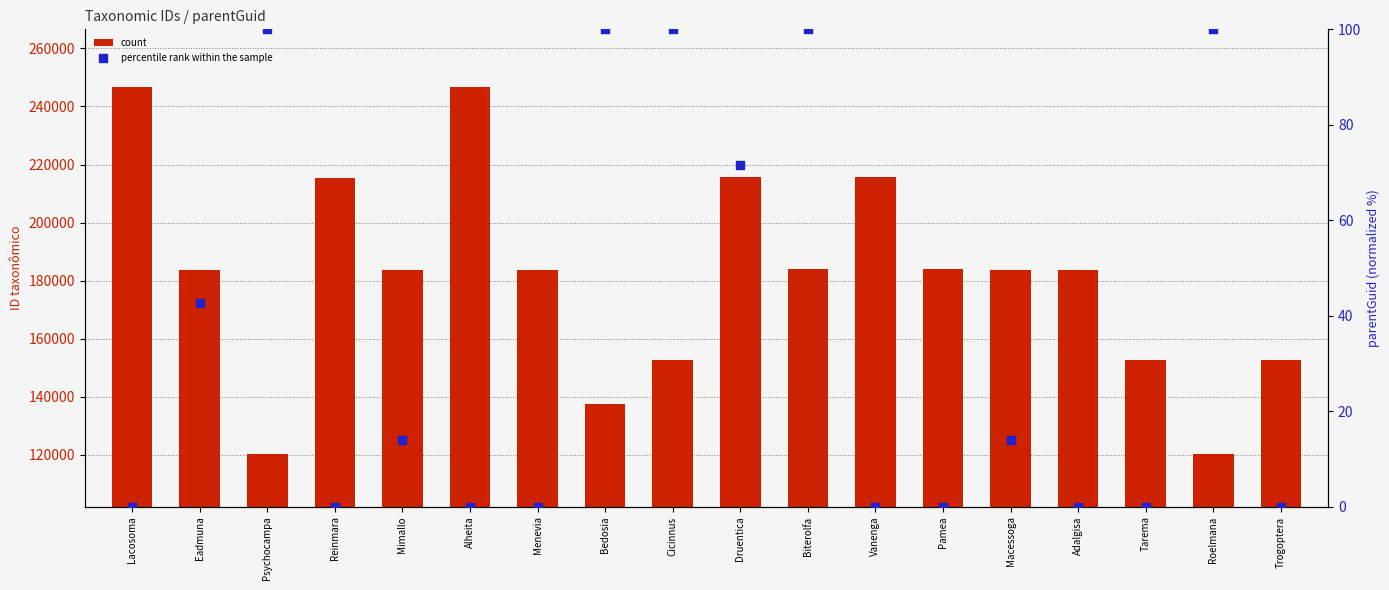

Which series contains the highest Y value?

count